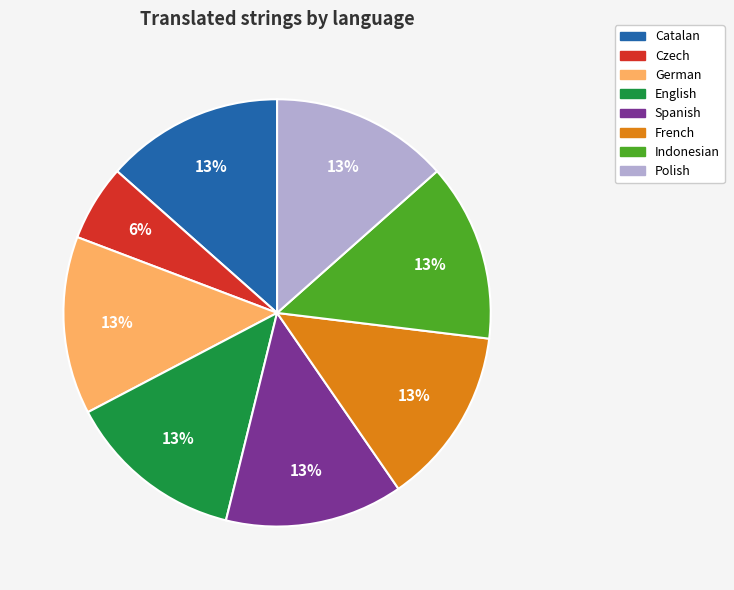

Approximately how many times larger is the value at French compared to Spanish?

1.0